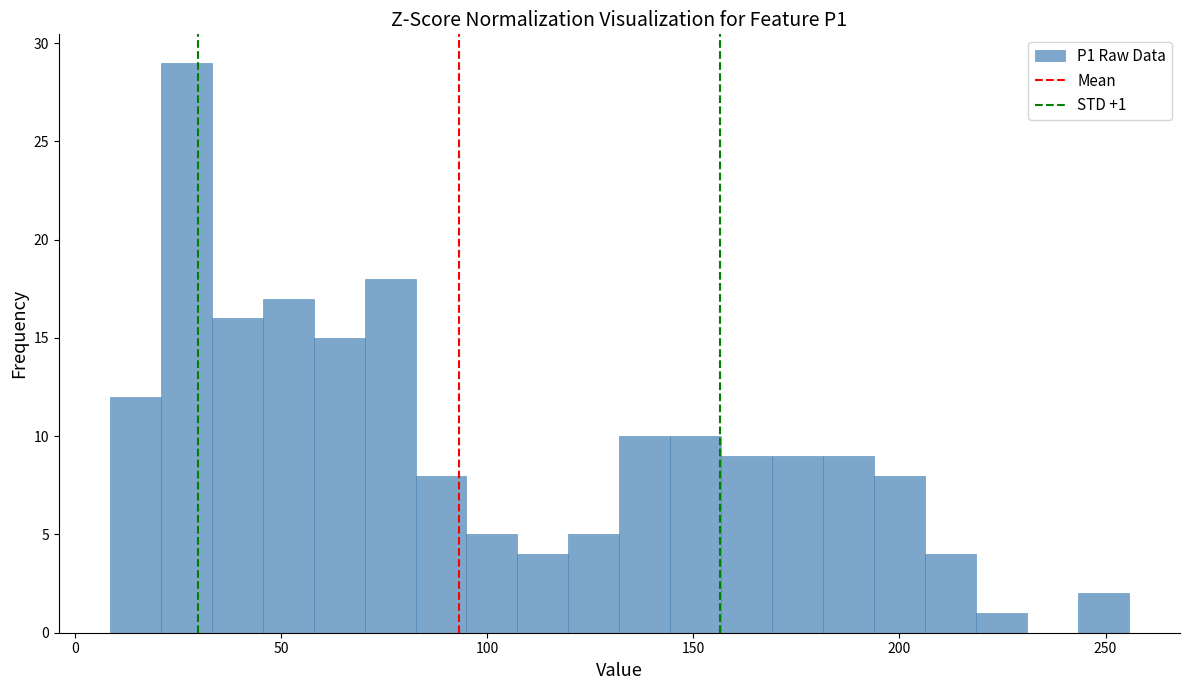

Read against the x-axis, roughly where is the centre of the tallest bar?

25